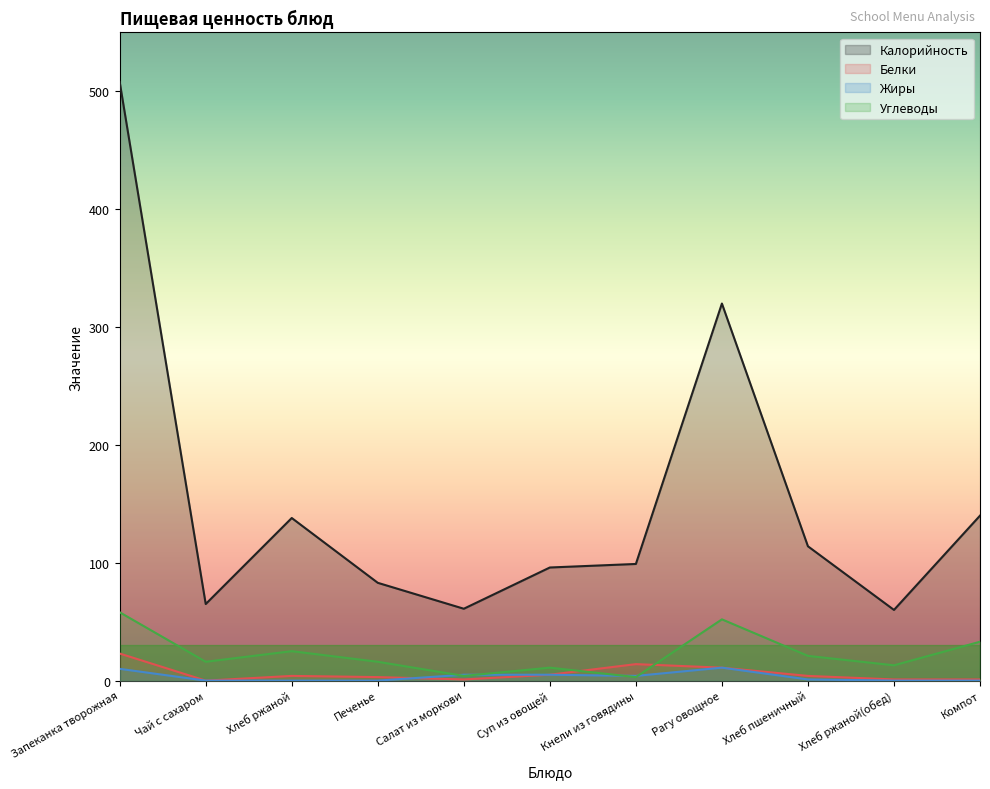

At which category does Калорийность reach its first local valley?

Чай с сахаром